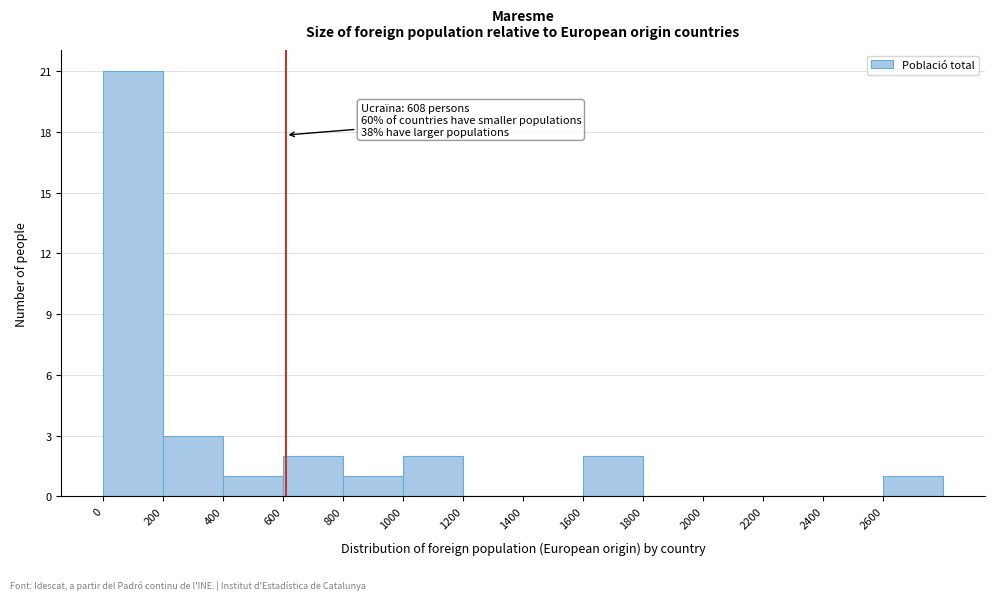

Over which range of the x-axis is the bar tallest?

0 to 200